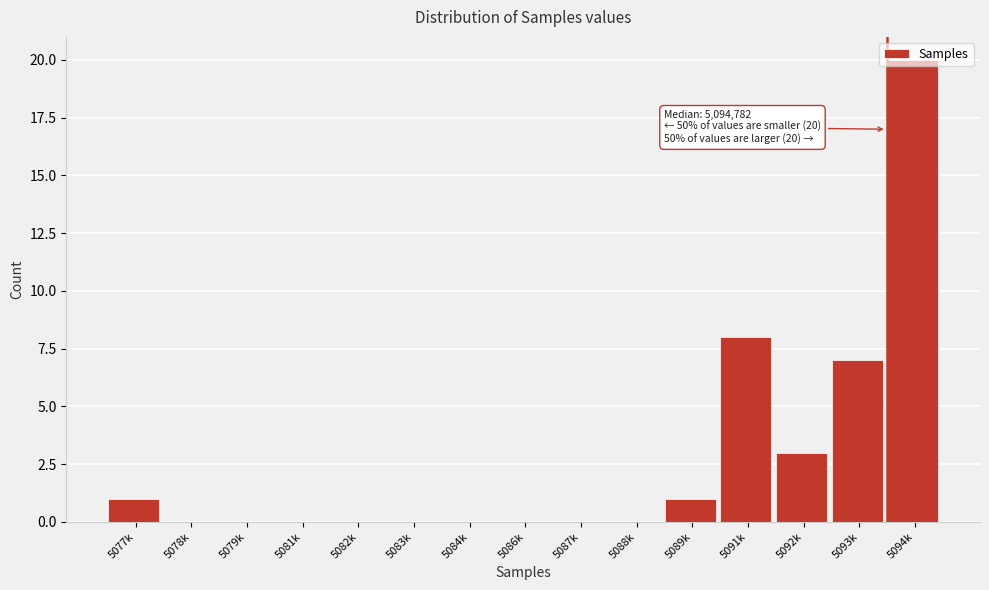

What is the sum of the values at 5093k and 5082k?

7